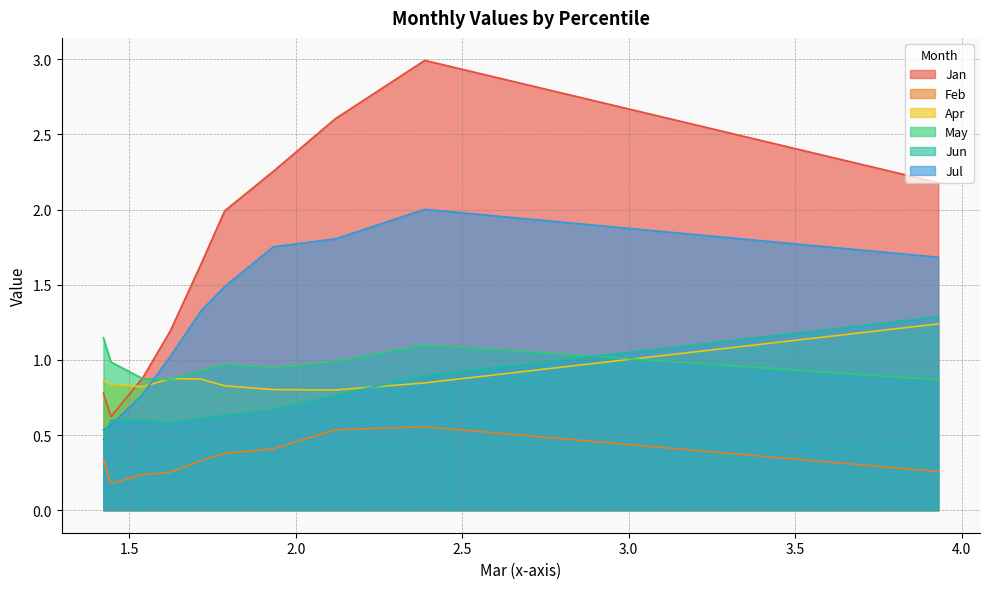

What is the maximum value shown in the chart?

3.0